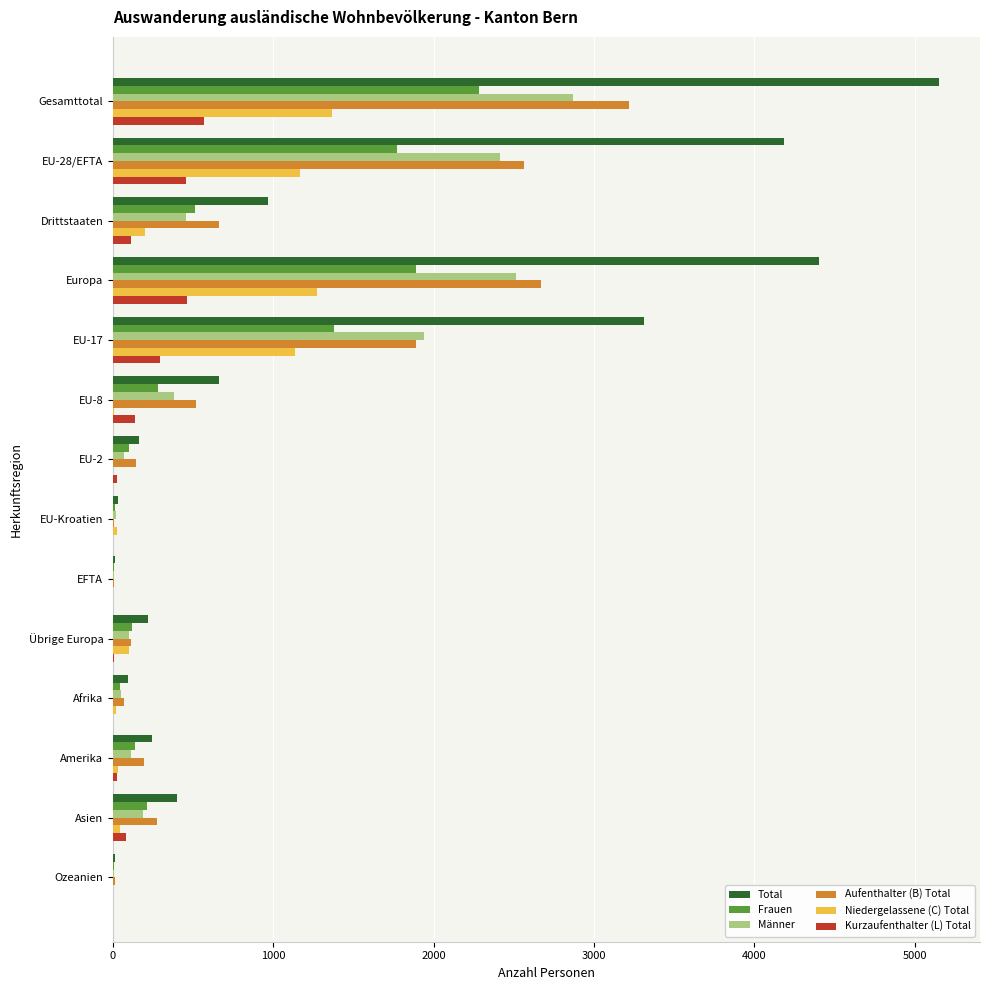

What is the sum of all Total values?

19854